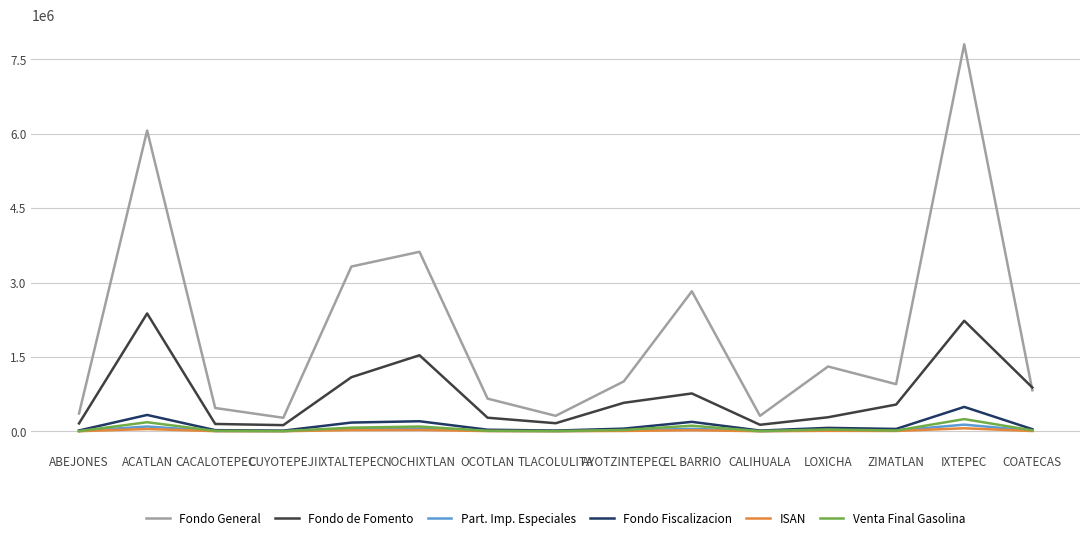

What is the total value across all series at TLACOLULITA?

504107.6